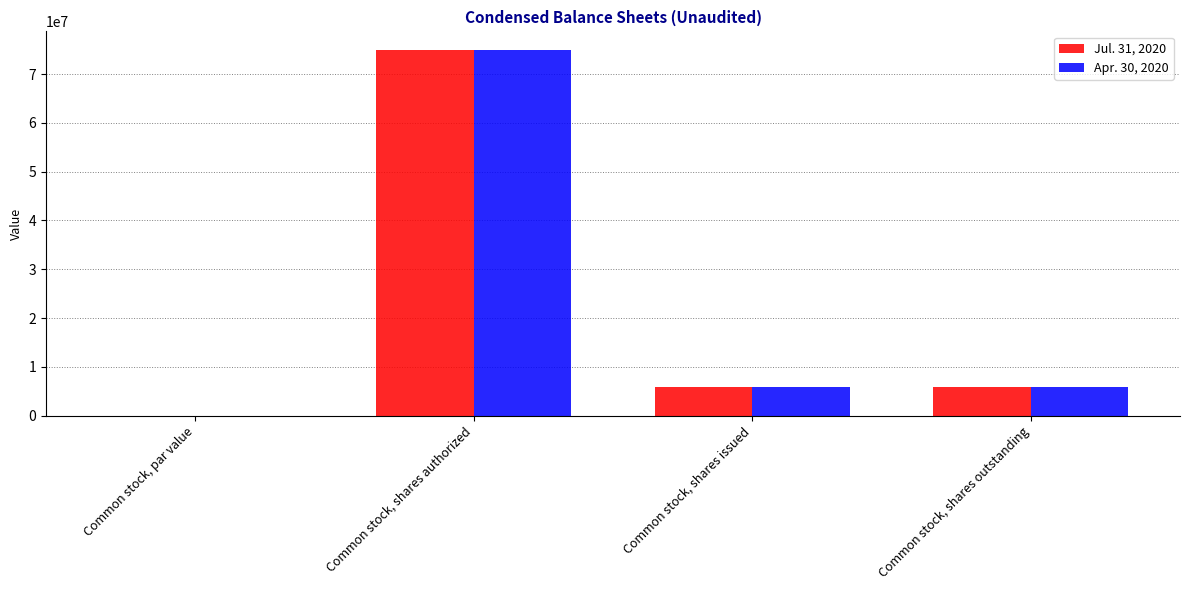

The Apr. 30, 2020 series shows 0.0 at Common stock, par value. True or false?

True